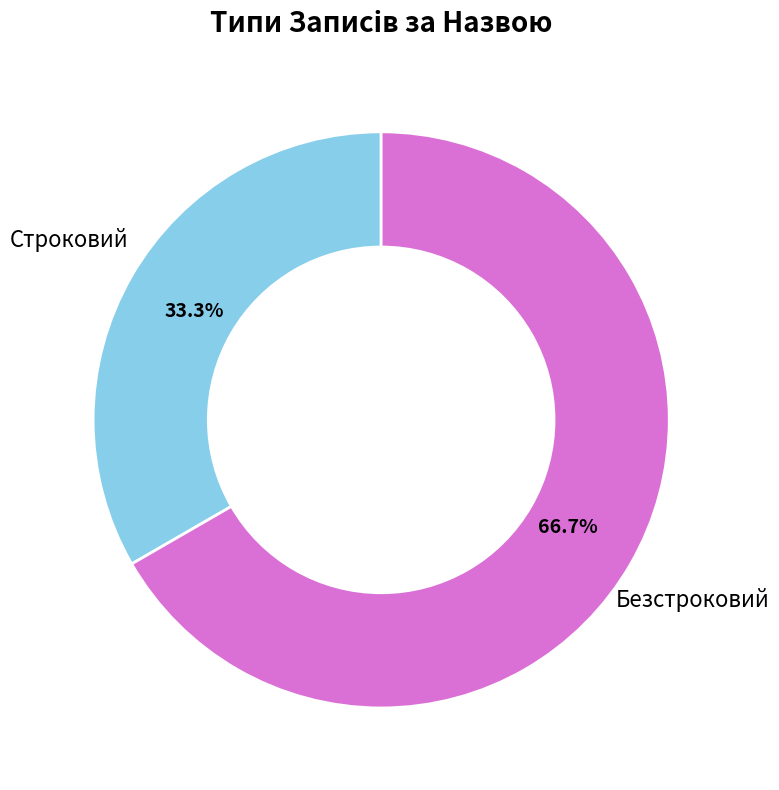

Which has a higher value, Безстроковий or Строковий?

Безстроковий